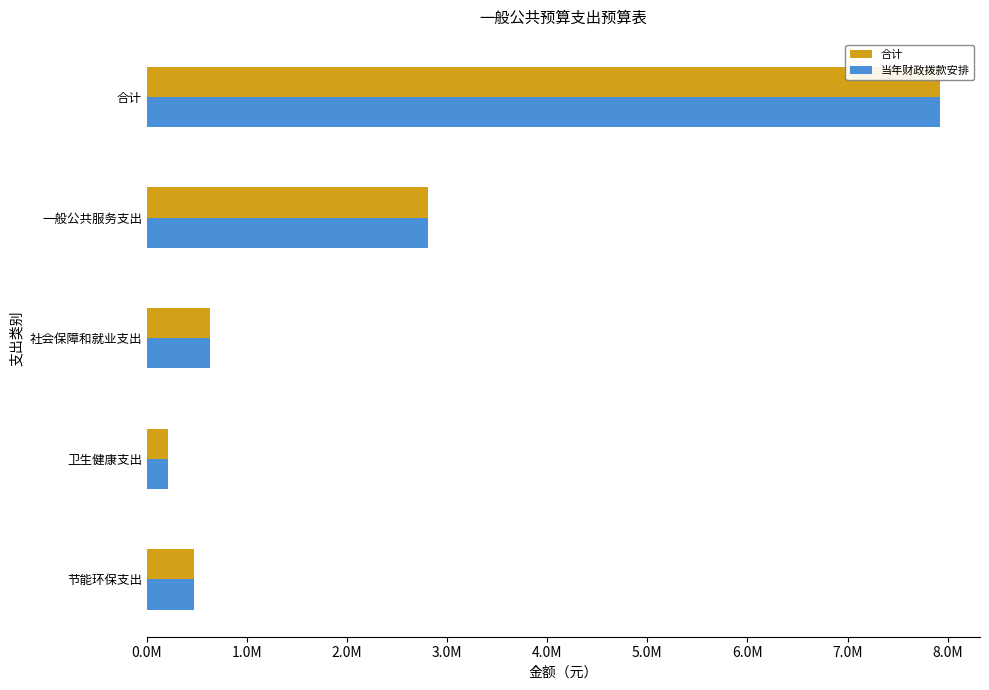

What are all the series names shown in the legend?

合计, 当年财政拨款安排